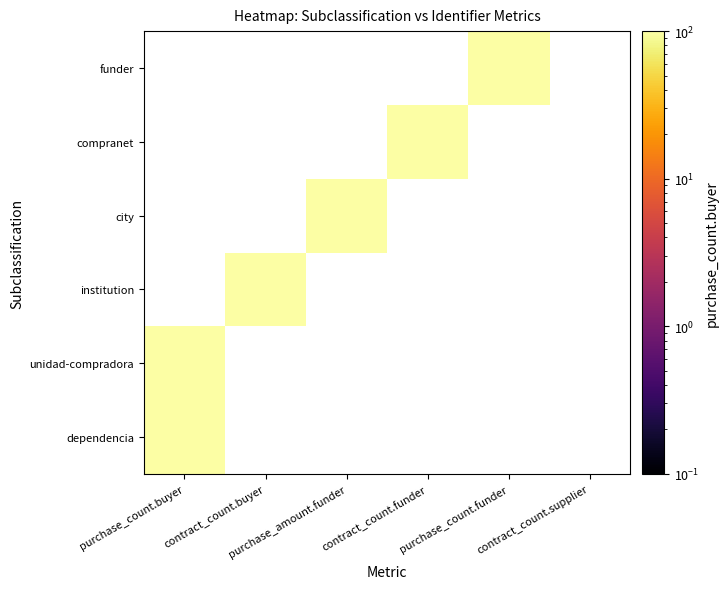

True or false: funder has a value of 65 at 0.

False